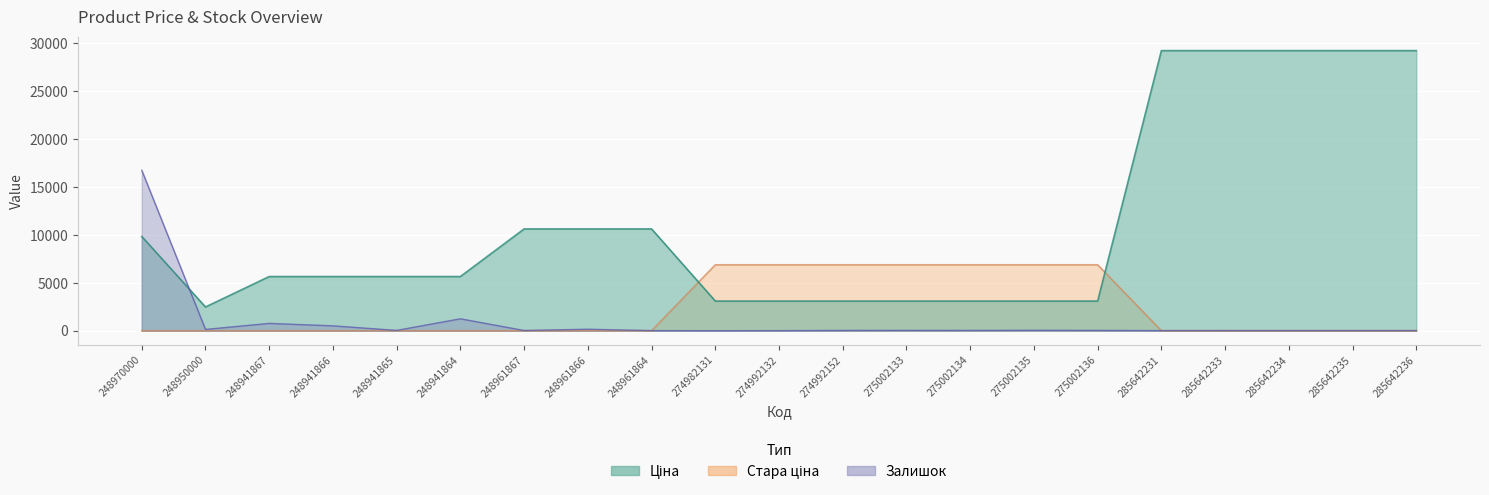

Which series has the largest range (max minus min)?

Ціна